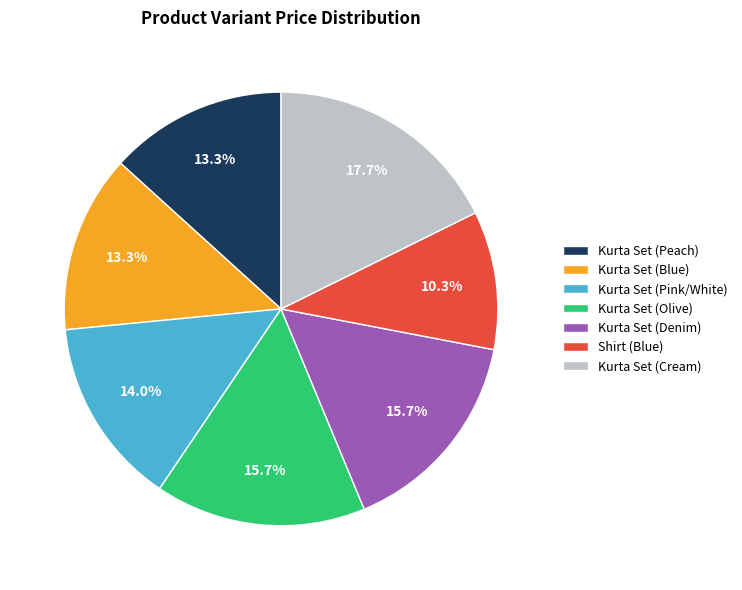

Count the number of slices in the pie.

7